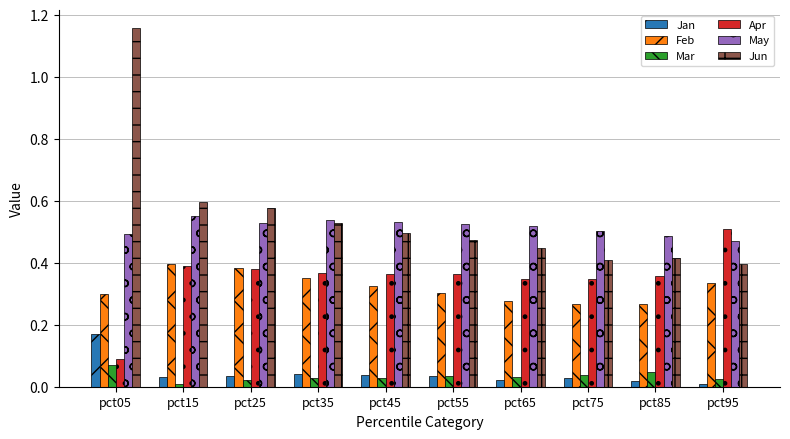

Which series has the largest total across all categories?

Jun